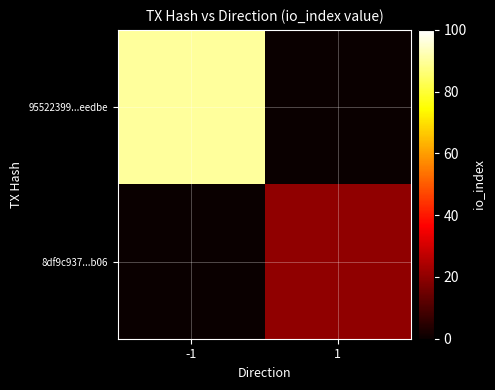

Which series changed the most between -1 and 1?

95522399...eedbe